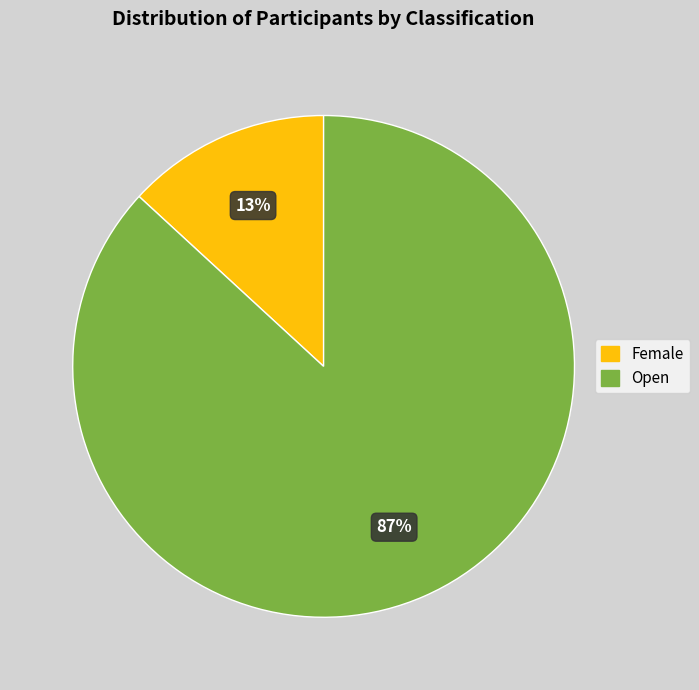

The Open slice represents 79% of the pie. True or false?

False